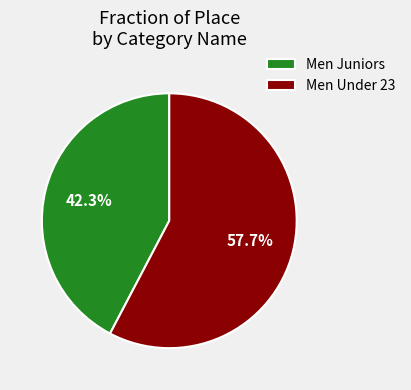

Which slice is the smallest?

Men Juniors